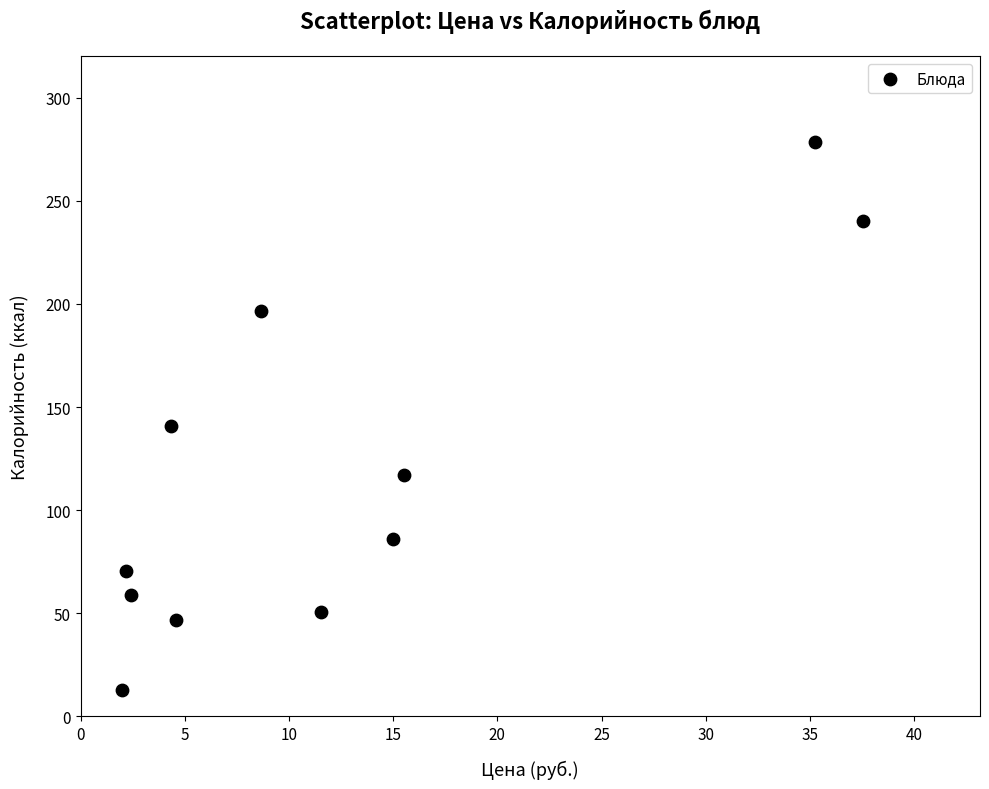

What is the range of X values (max minus min)?

35.5